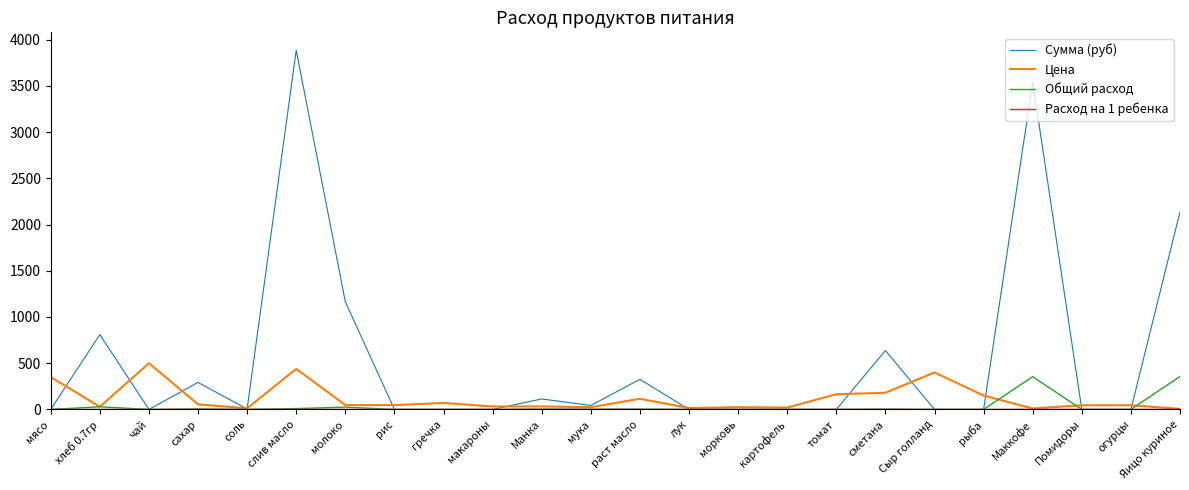

At how many categories does at least one series exceed 1830?

3